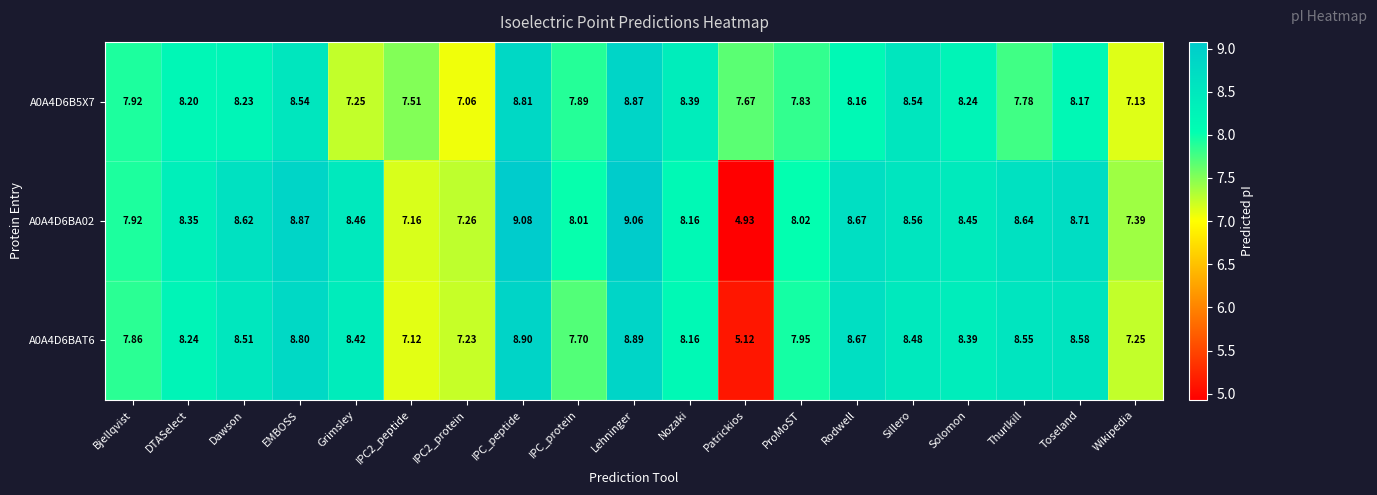

Where does the A0A4D6B5X7 series first go above 8?

DTASelect